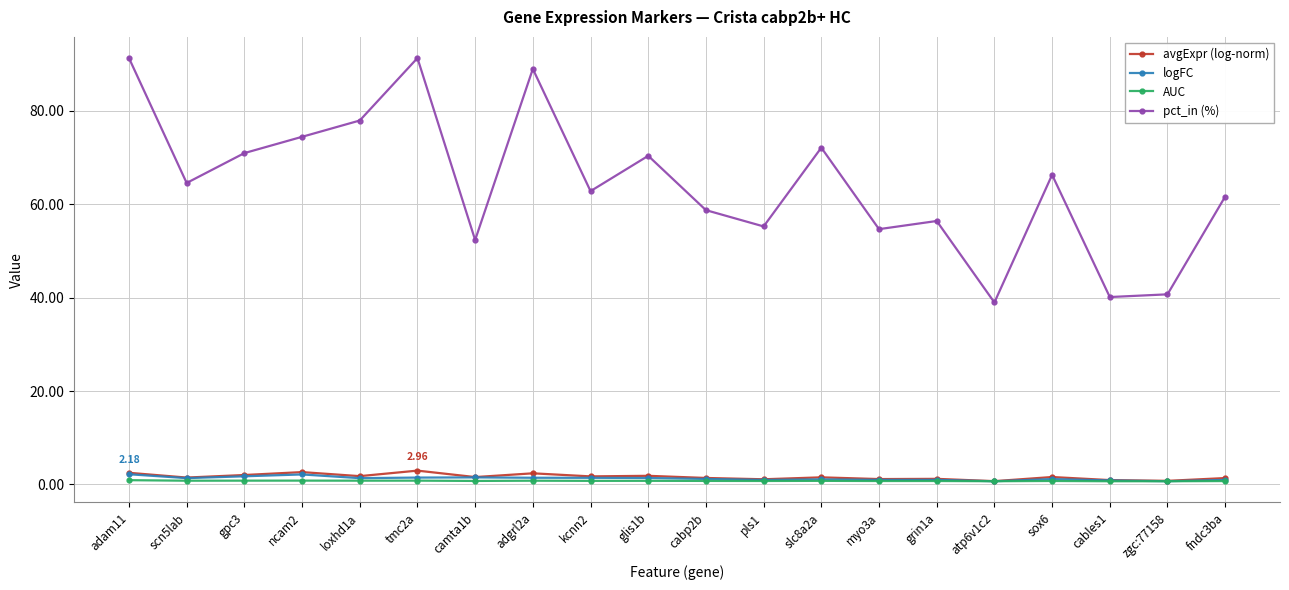

Is the value of avgExpr (log-norm) at loxhd1a greater than the value of pct_in (%) at cabp2b?

No